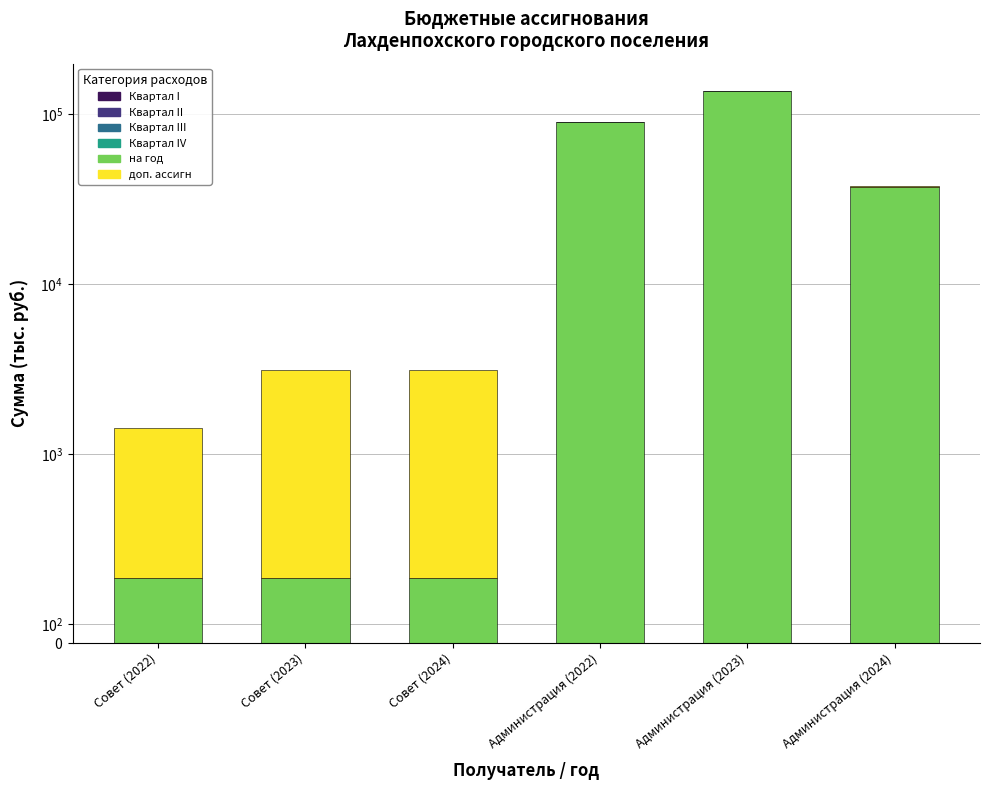

True or false: на год has a value of 484.6 at Совет (2023).

False